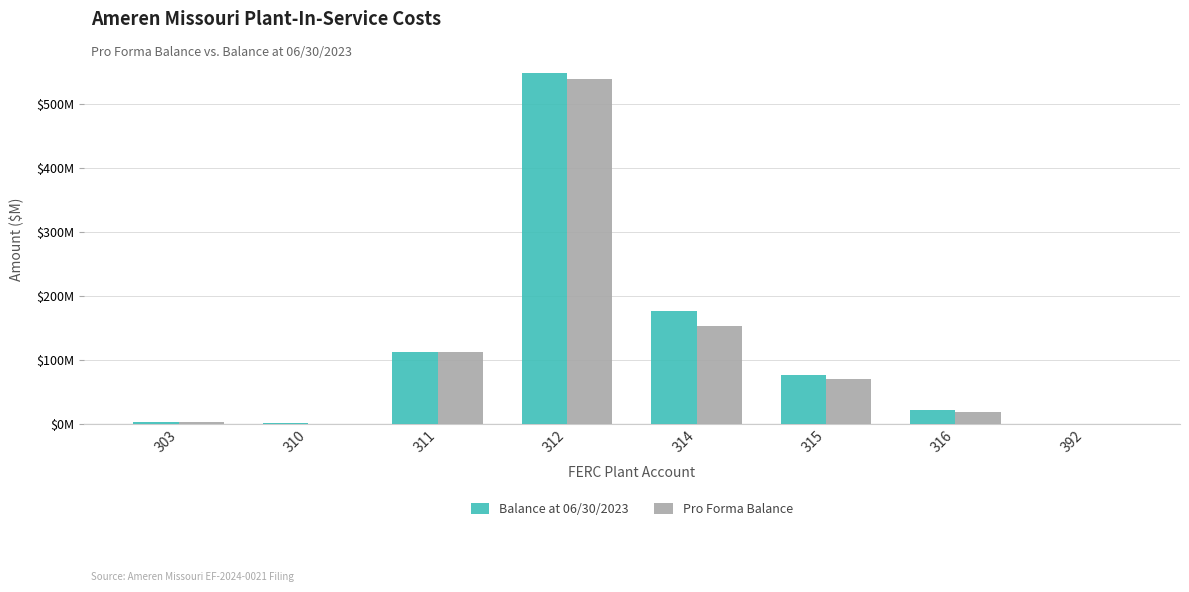

What are all the series names shown in the legend?

Balance at 06/30/2023, Pro Forma Balance